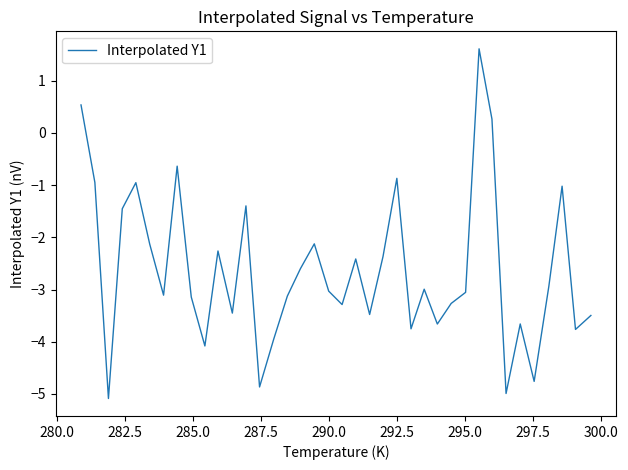

How many lines are shown in the chart?

1